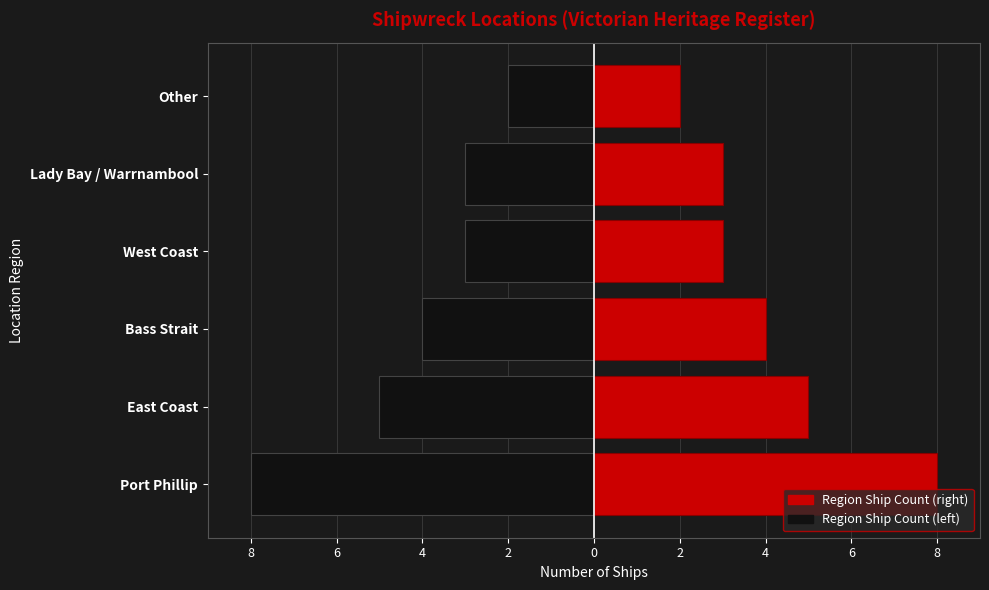

Which series has the largest total across all categories?

Count (right)